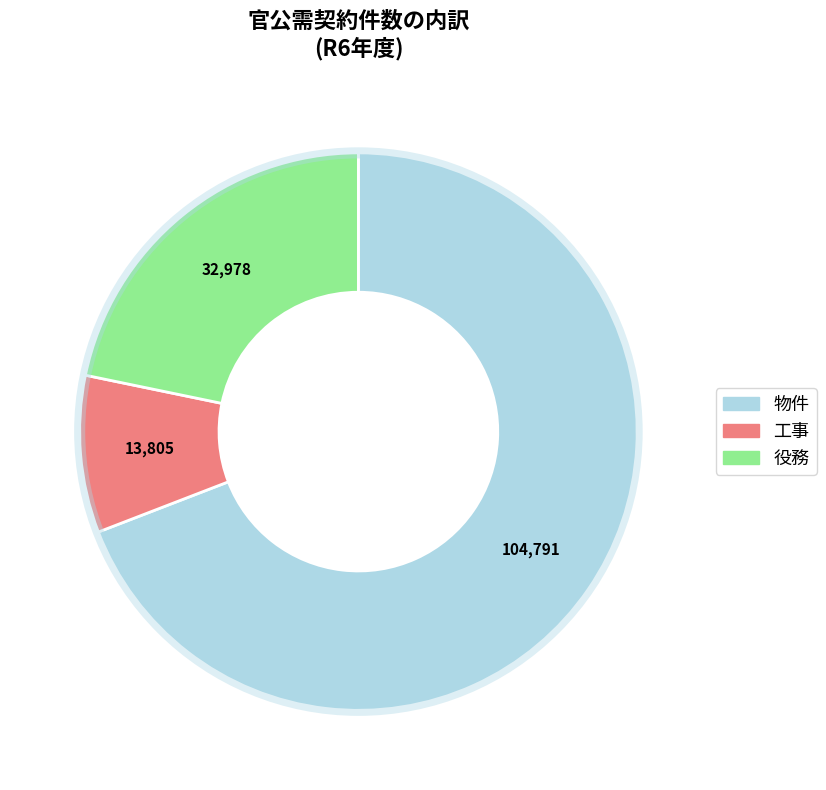

Which category has the biggest portion of the pie?

物件